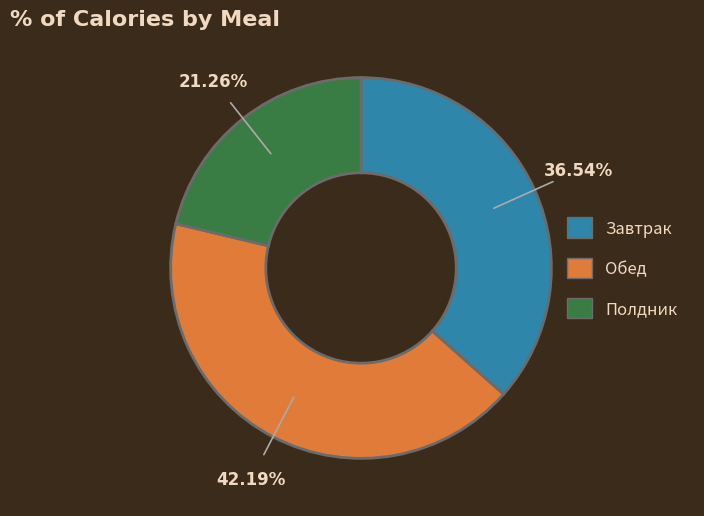

What percentage is the Обед slice, to the nearest percent?

42%